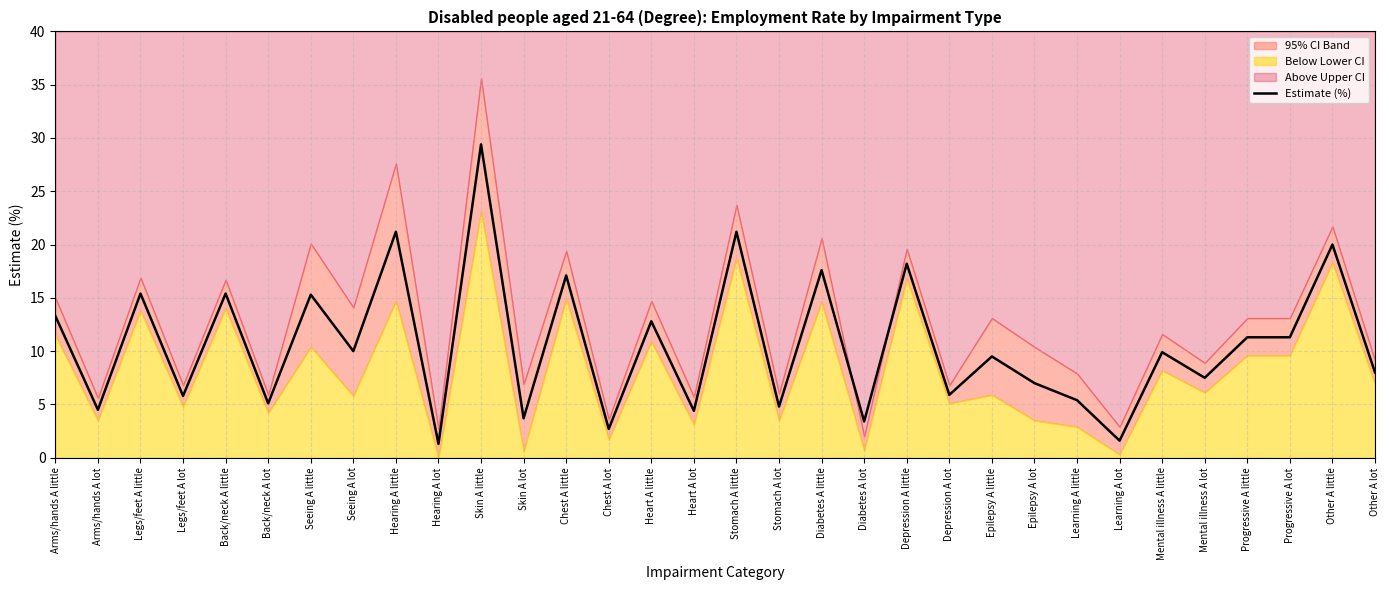

What is the change in value from Chest A little to Depression A lot?

-11.2